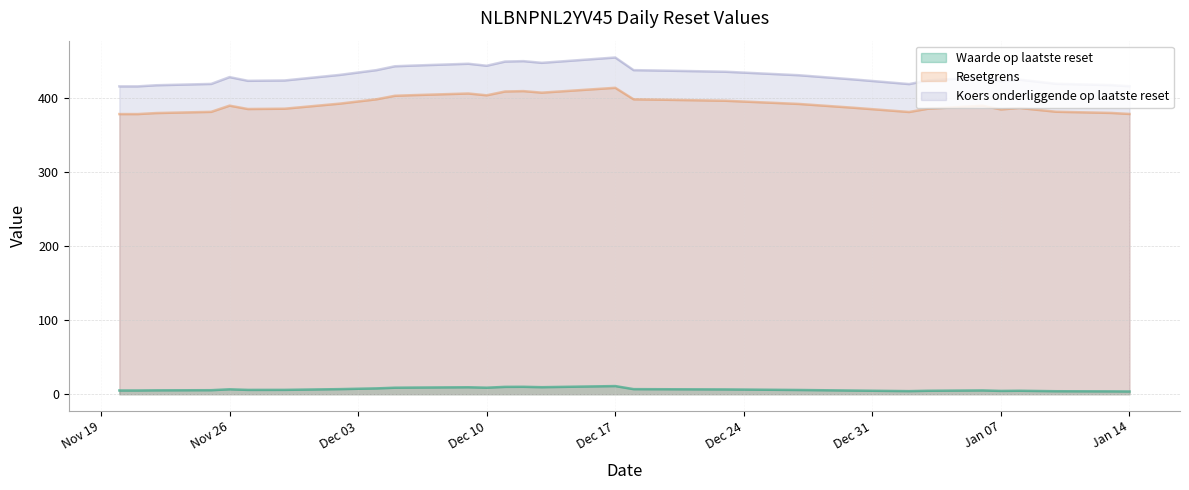

Which series has the largest total across all categories?

Koers onderliggende op laatste reset